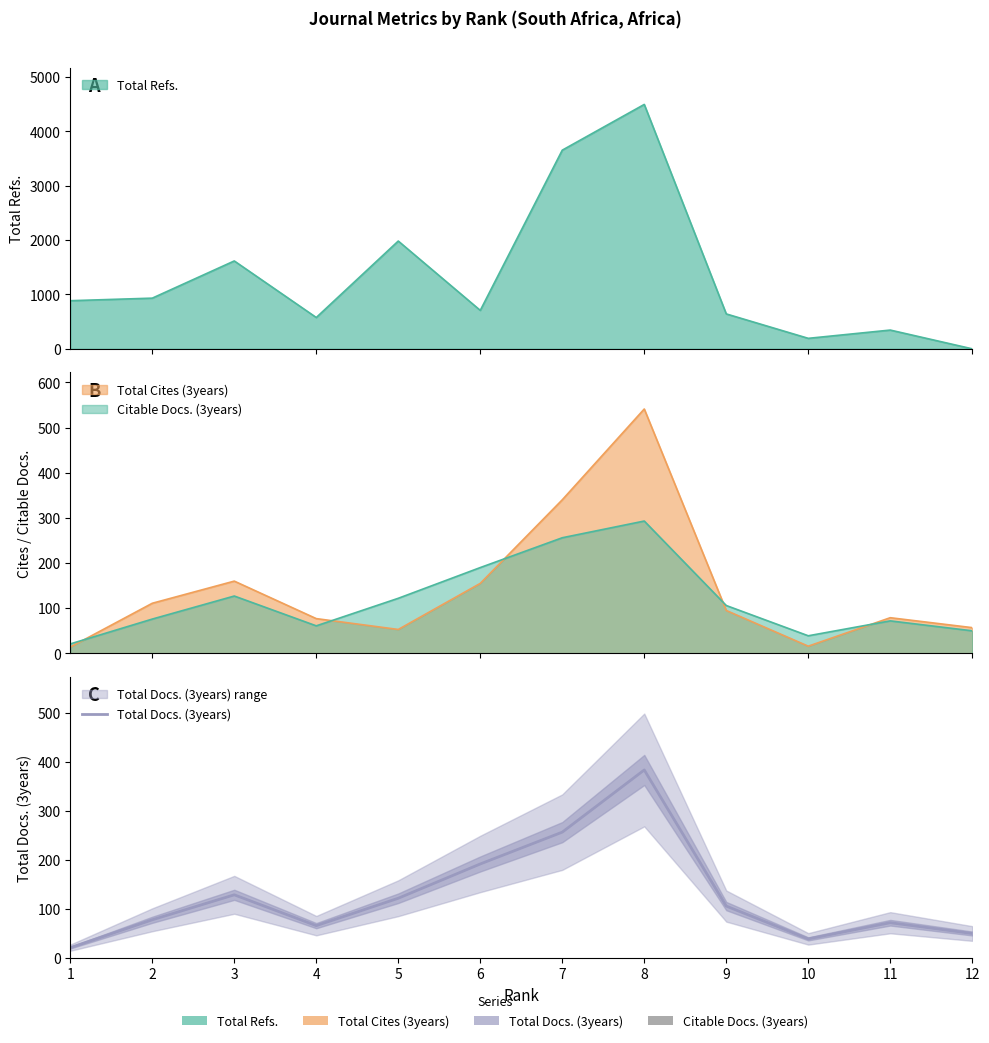

What is the ratio of the value at 10 to the value at 6?

0.2